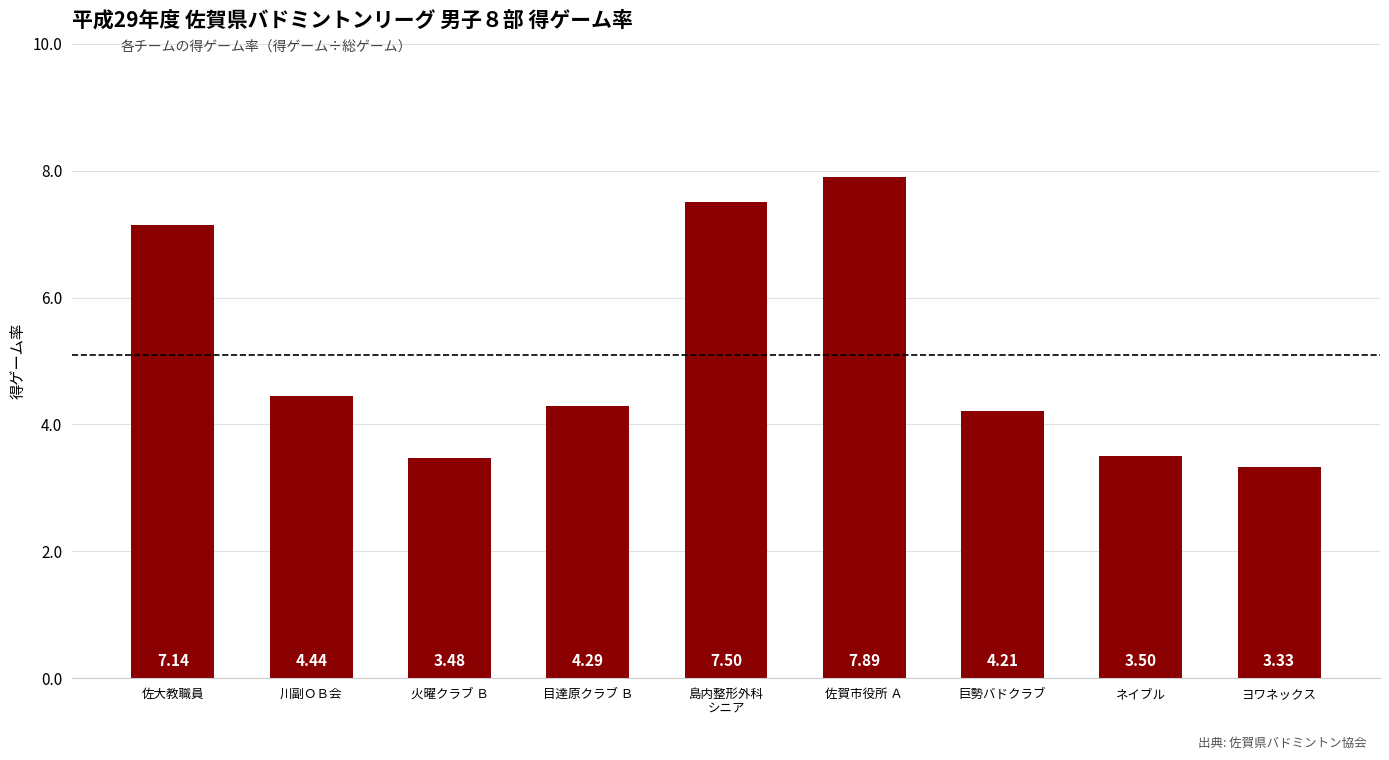

What is the change in value from 佐大教職員 to 火曜クラブ Ｂ?

-3.7